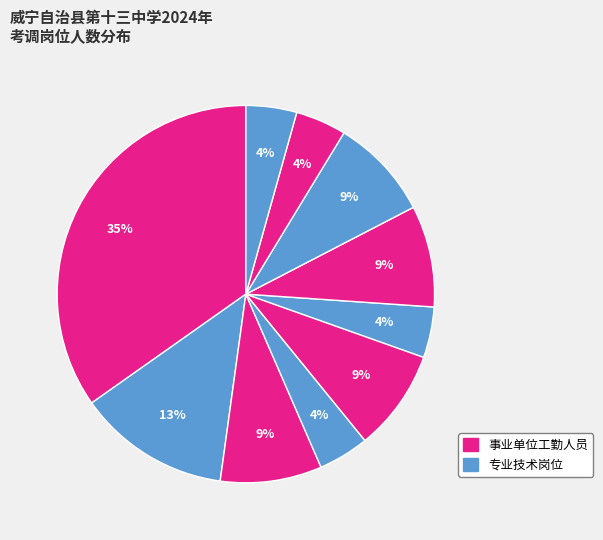

How many slices are in this pie chart?

10